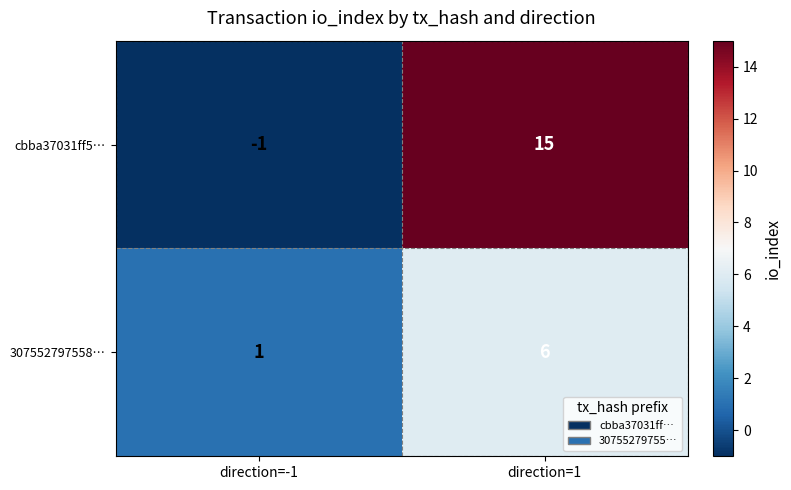

The cbba37031ff5… series shows 15 at direction=1. True or false?

True